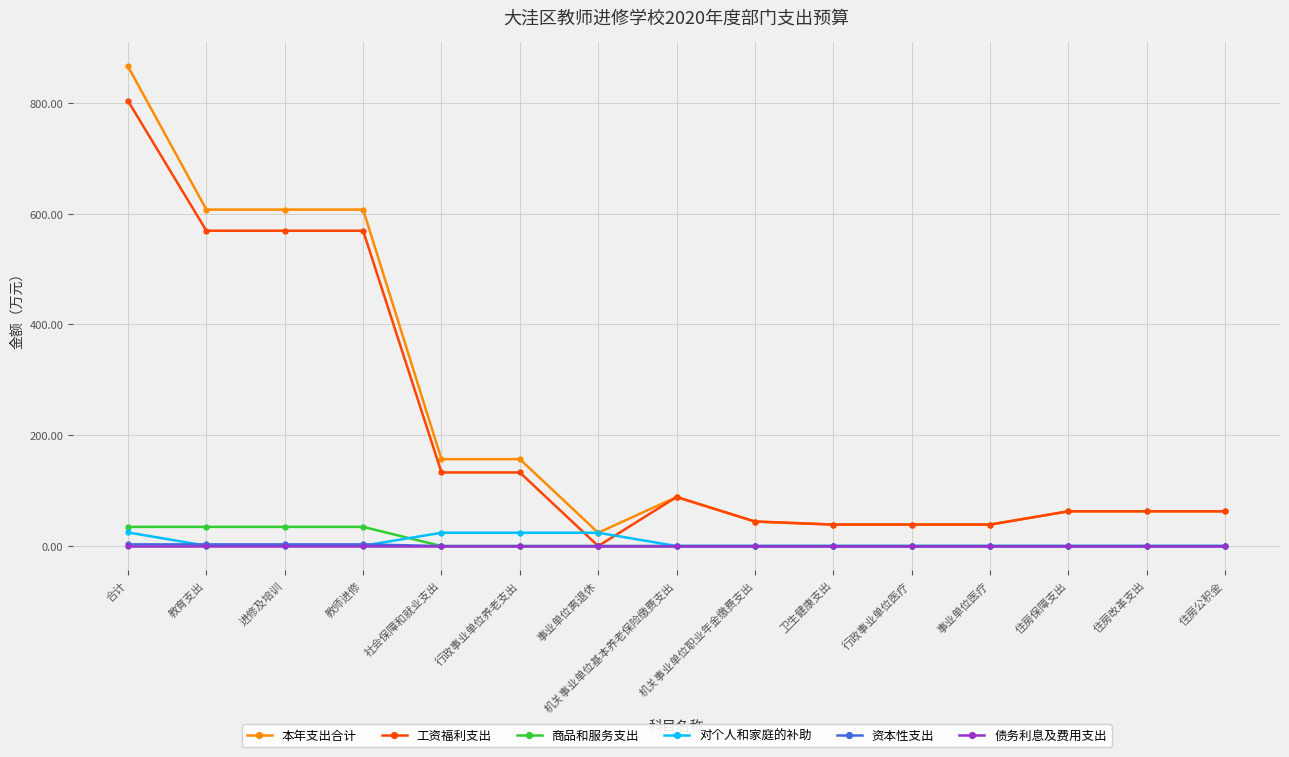

Is this an area chart (filled region under the line)?

No